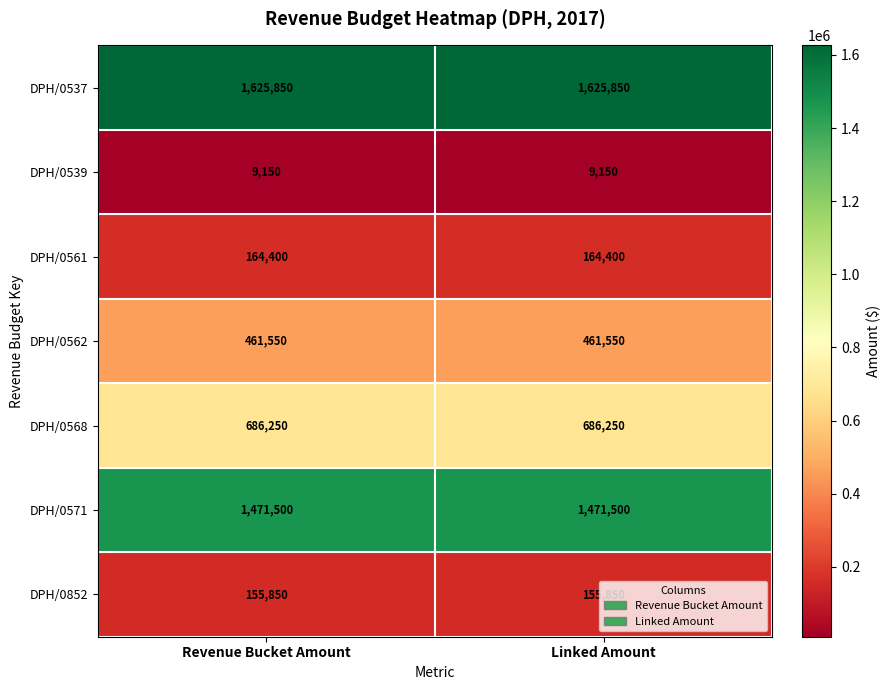

What is the lowest value of the DPH/0562 series?

461550